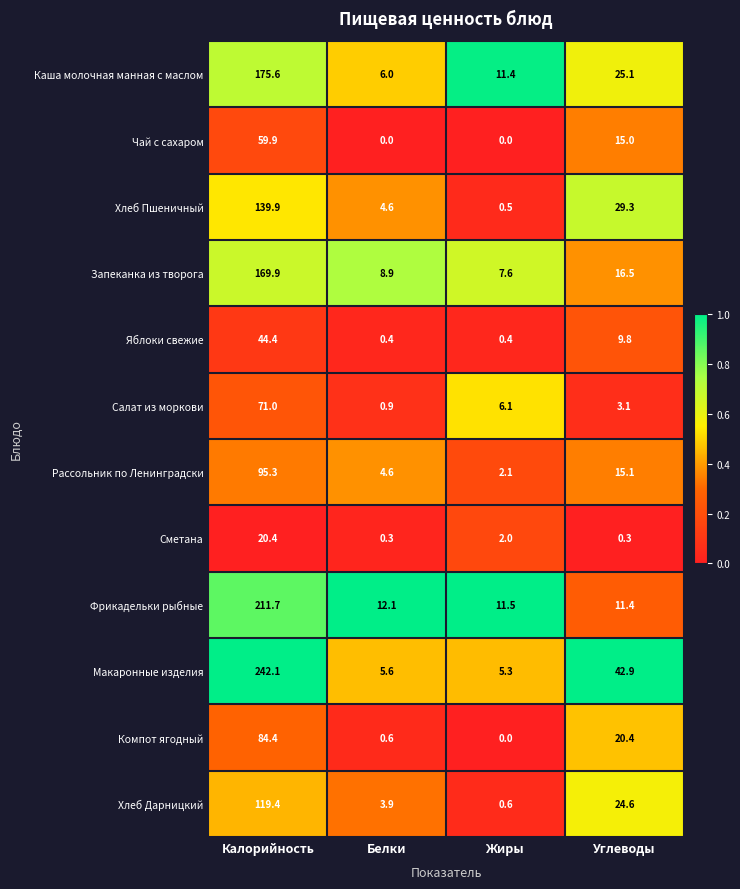

Rank the series by their maximum value, from lowest to highest.

Сметана, Яблоки свежие, Чай с сахаром, Салат из моркови, Компот ягодный, Рассольник по Ленинградски, Хлеб Дарницкий, Хлеб Пшеничный, Запеканка из творога, Каша молочная манная с маслом, Фрикадельки рыбные, Макаронные изделия